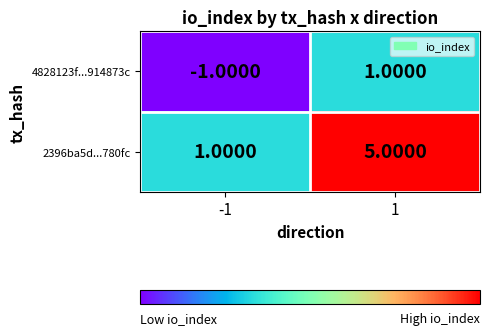

Is the value of 2396ba5d...780fc at 1 greater than the value of 4828123f...914873c at -1?

Yes